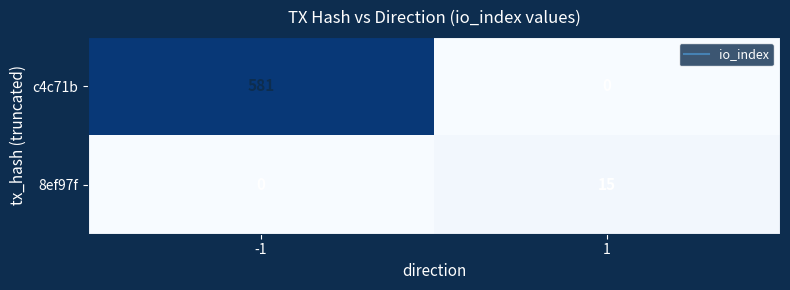

What is the sum of all c4c71b values?

581